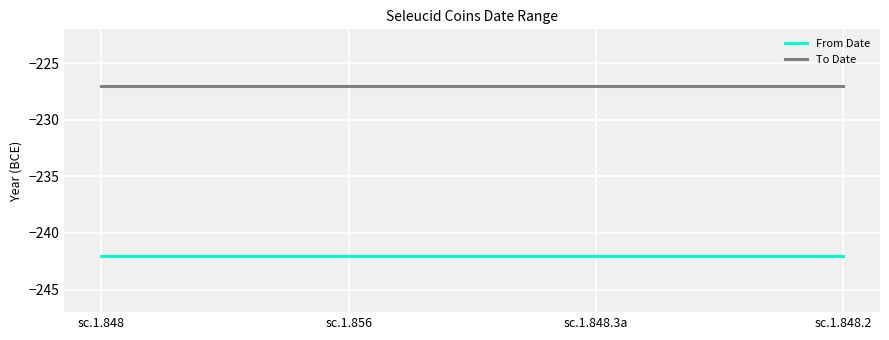

What is the minimum value shown in the chart?

-242